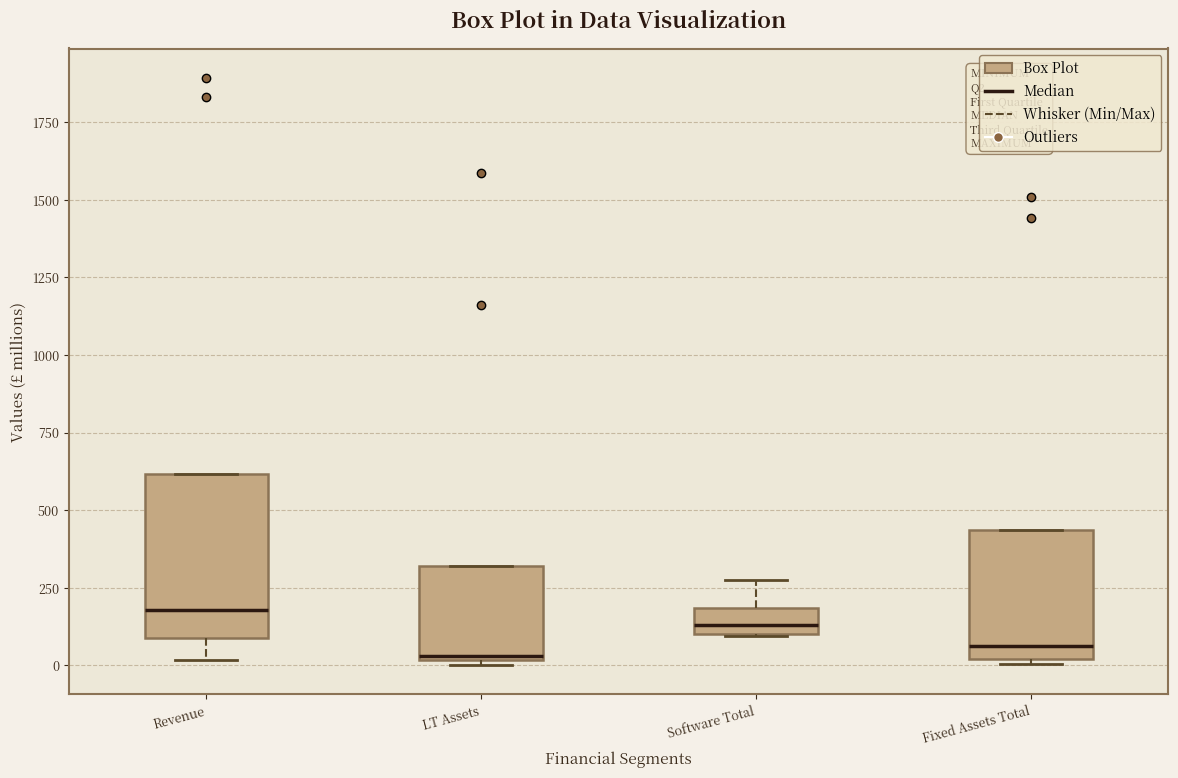

Where is the lower edge of the box for Software Total on the y-axis? The values are not printed on the chart, so give them approximately, as read against the axis.

100